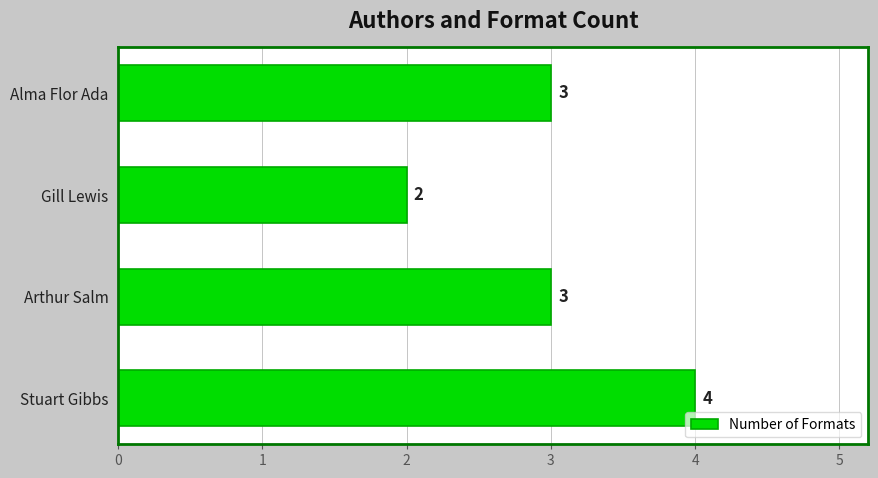

What is the sum of all values?

12